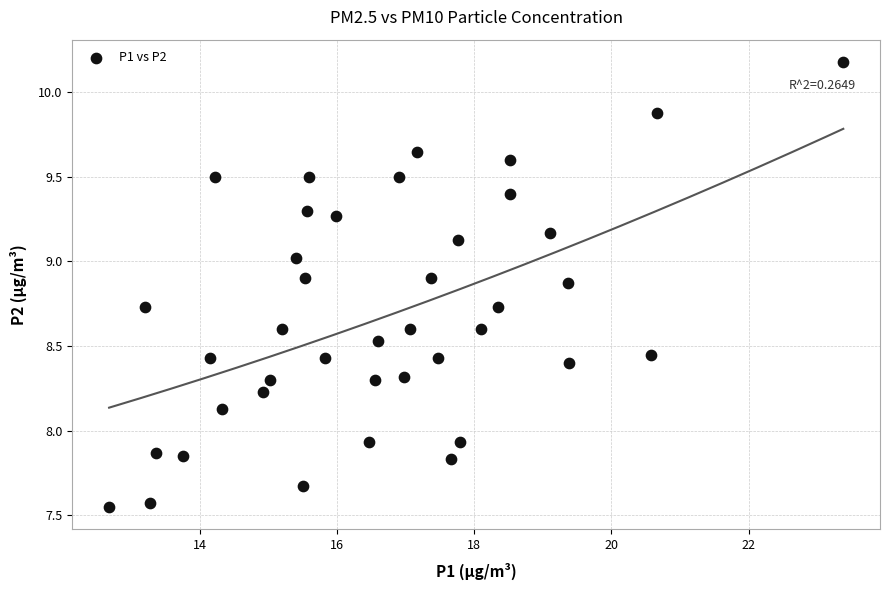

What is the range of Y values (max minus min)?

2.6